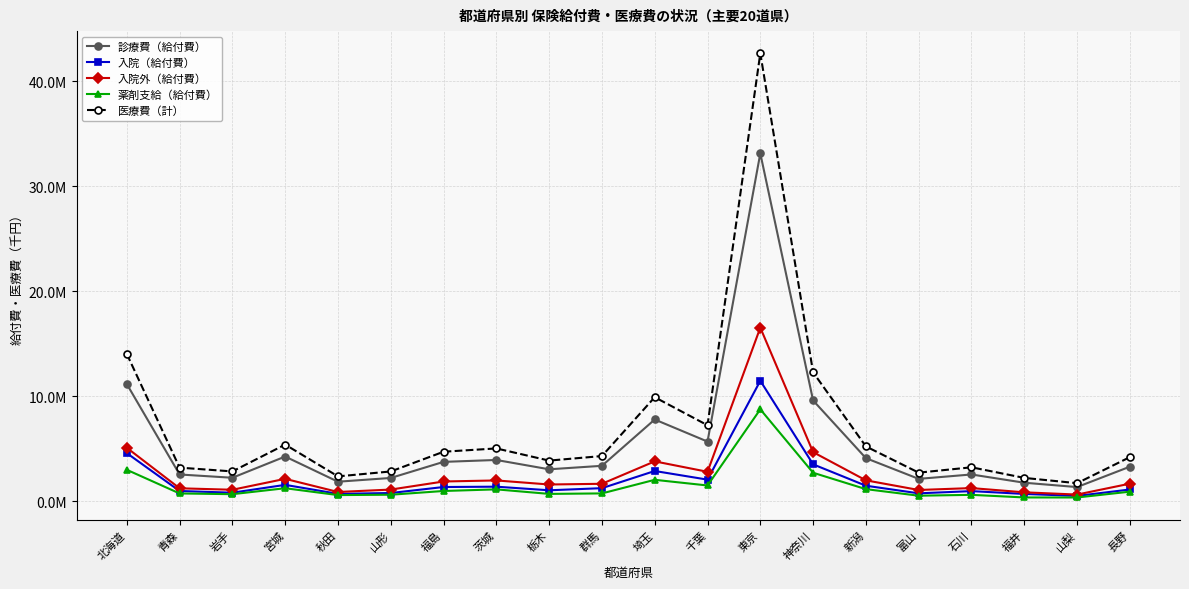

How many interior local valleys does the 医療費（計） series have?

6